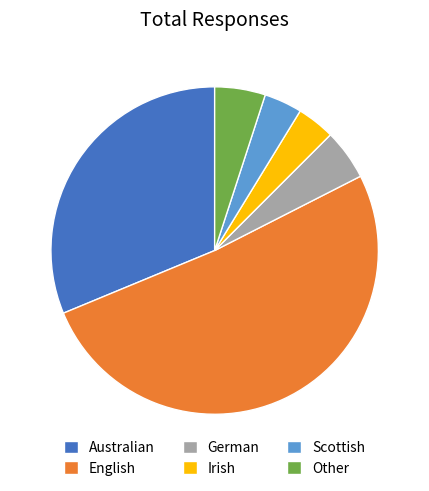

Is the sum of Australian and Scottish greater than half?

No